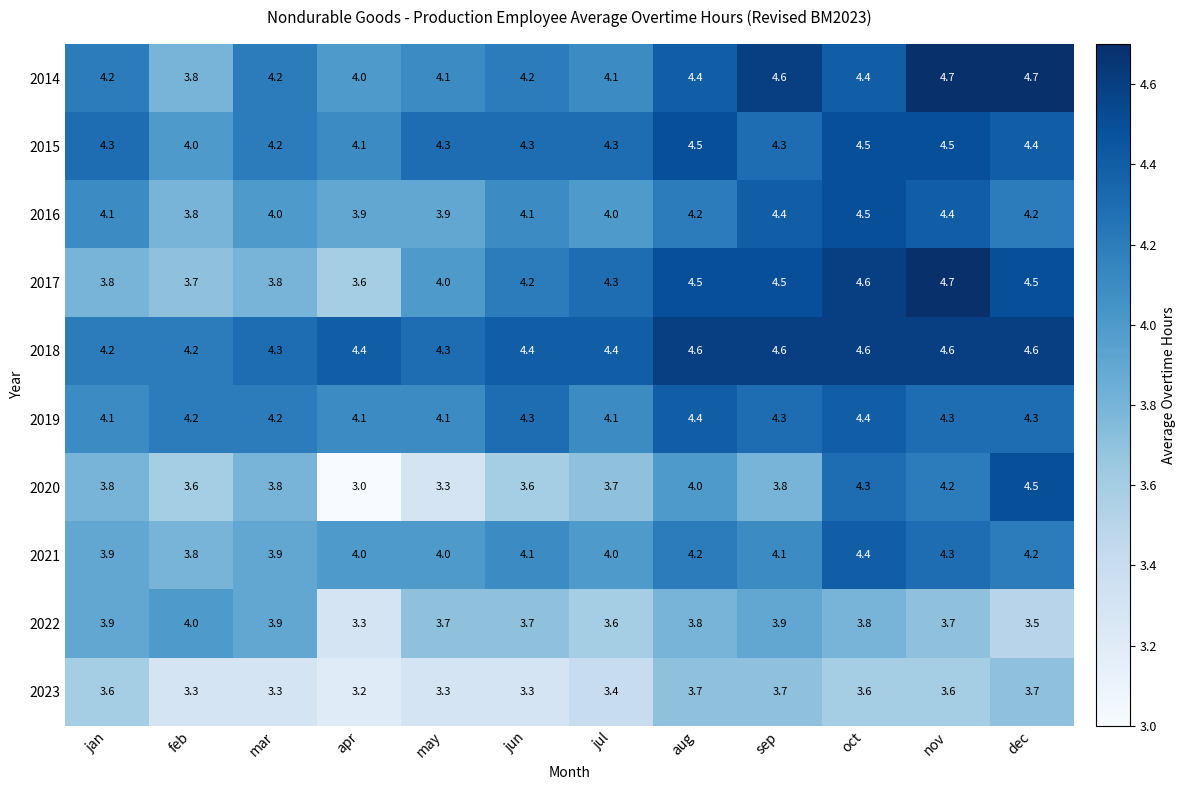

The 2016 series shows 4.4 at sep. True or false?

True